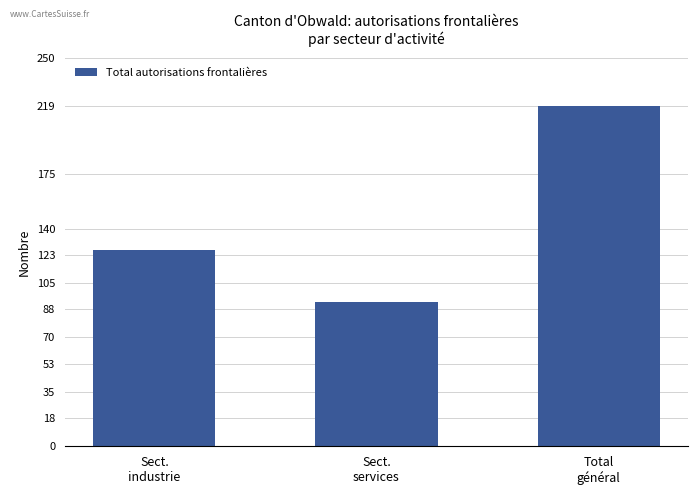

What is the minimum value shown in the chart?

93